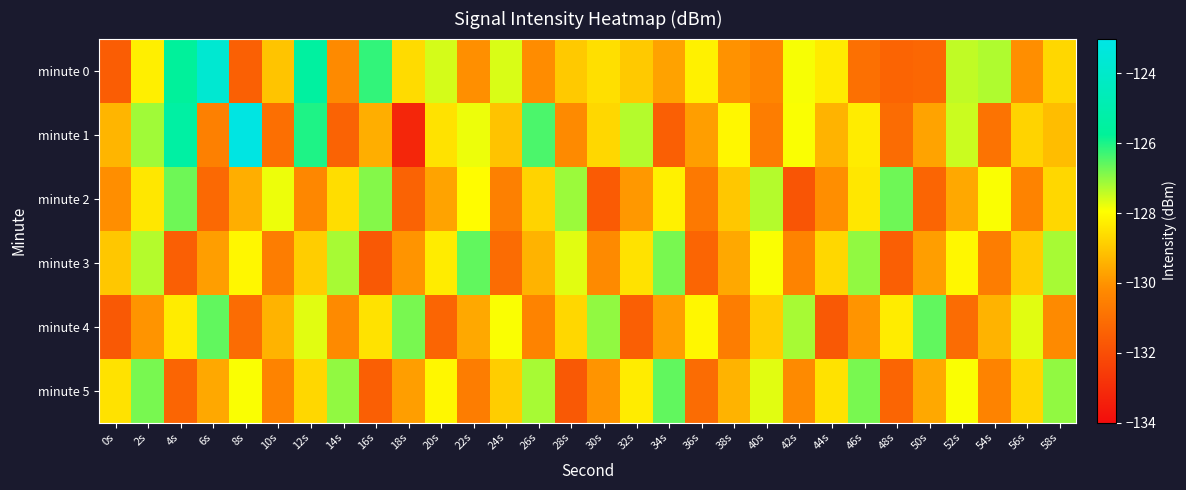

Which series has the largest total across all categories?

minute 0